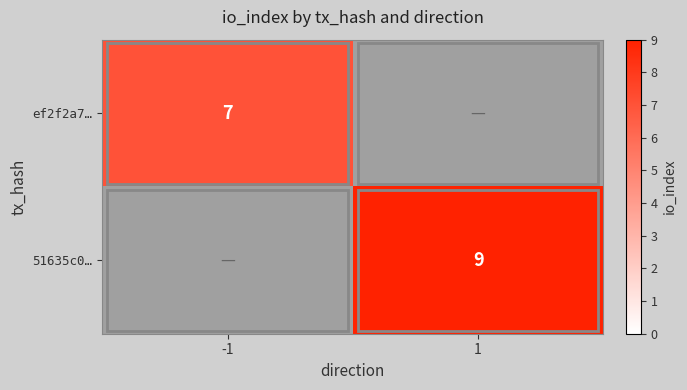

Between 1 and -1, which is larger?

-1